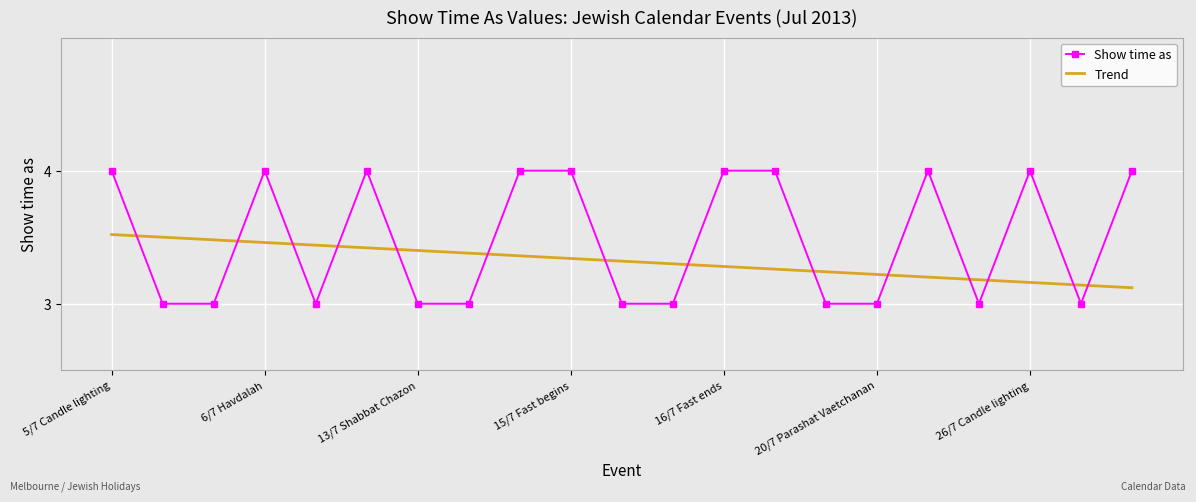

Which series ends up on top after the final intersection of Show time as and Trend?

Show time as